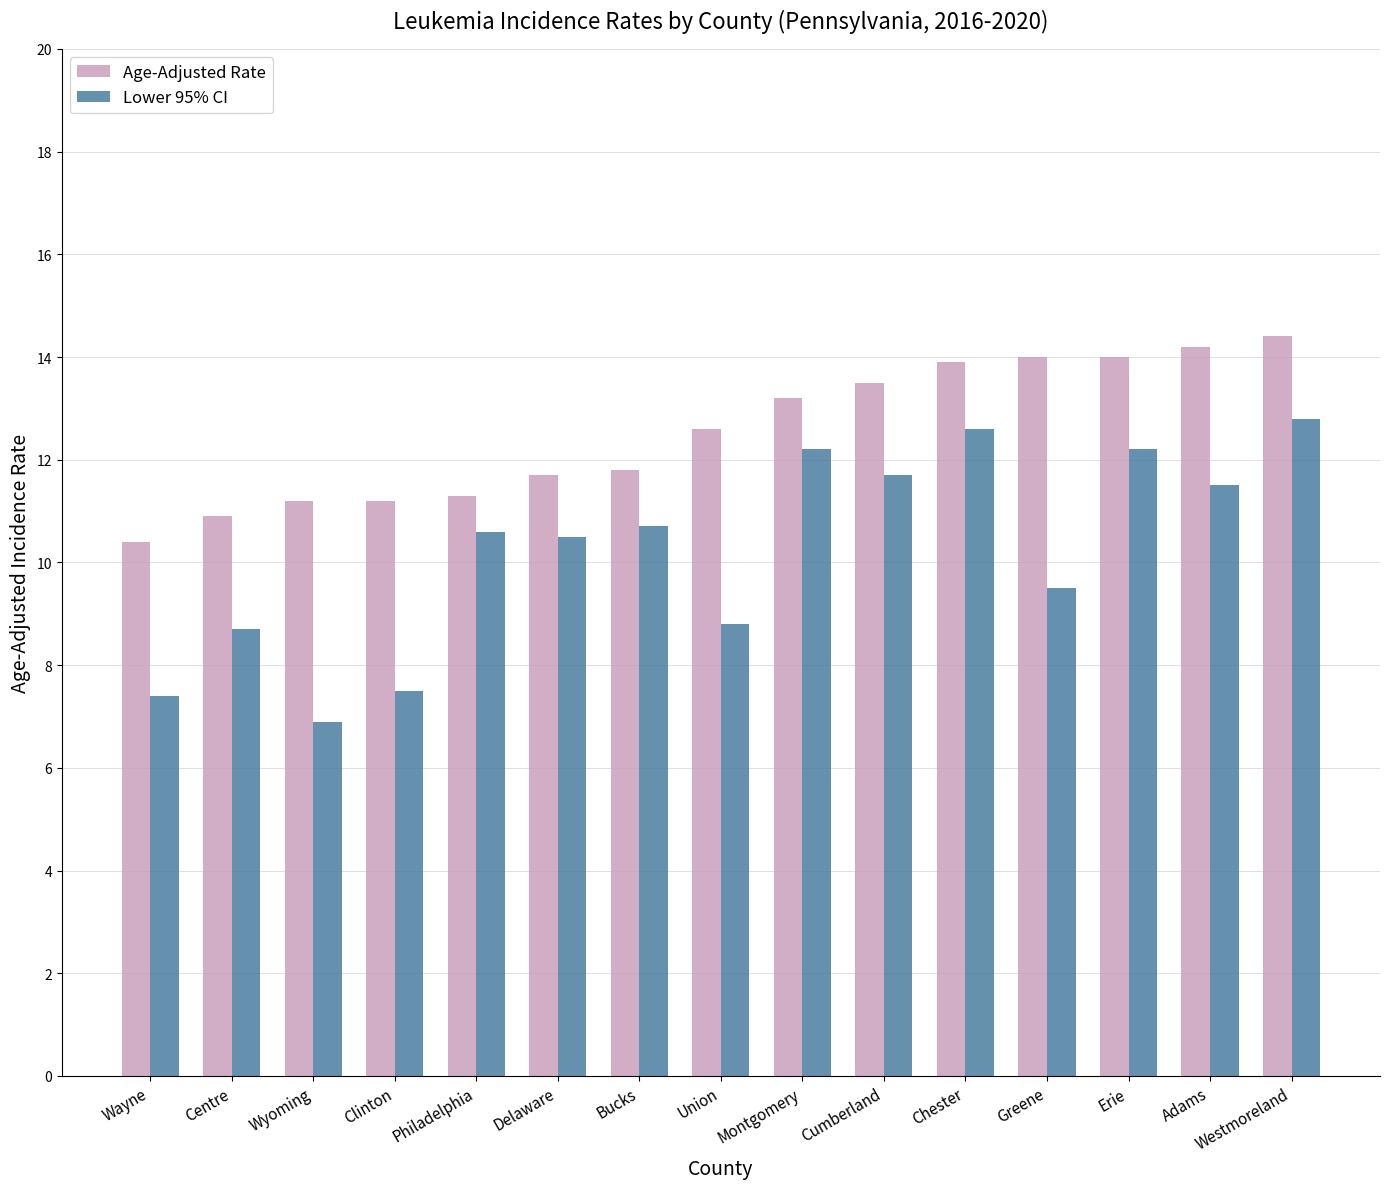

What is the minimum value for Lower 95% CI?

6.9